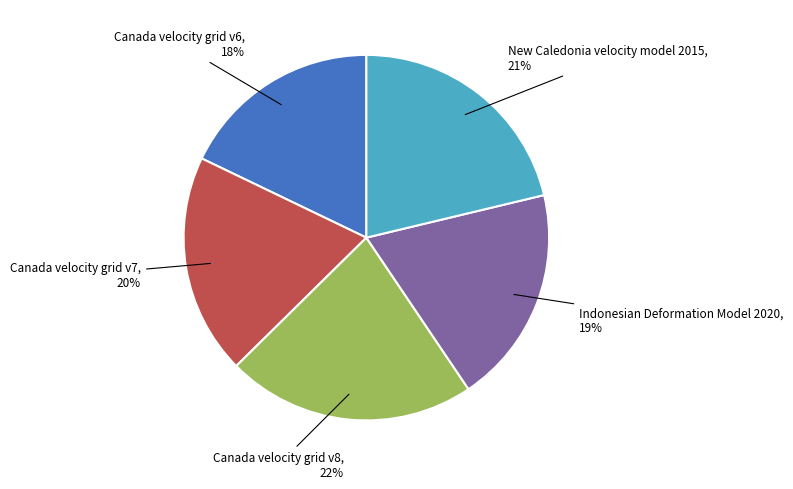

To the nearest percent, what is the difference between the largest and smallest slice percentages?

4%